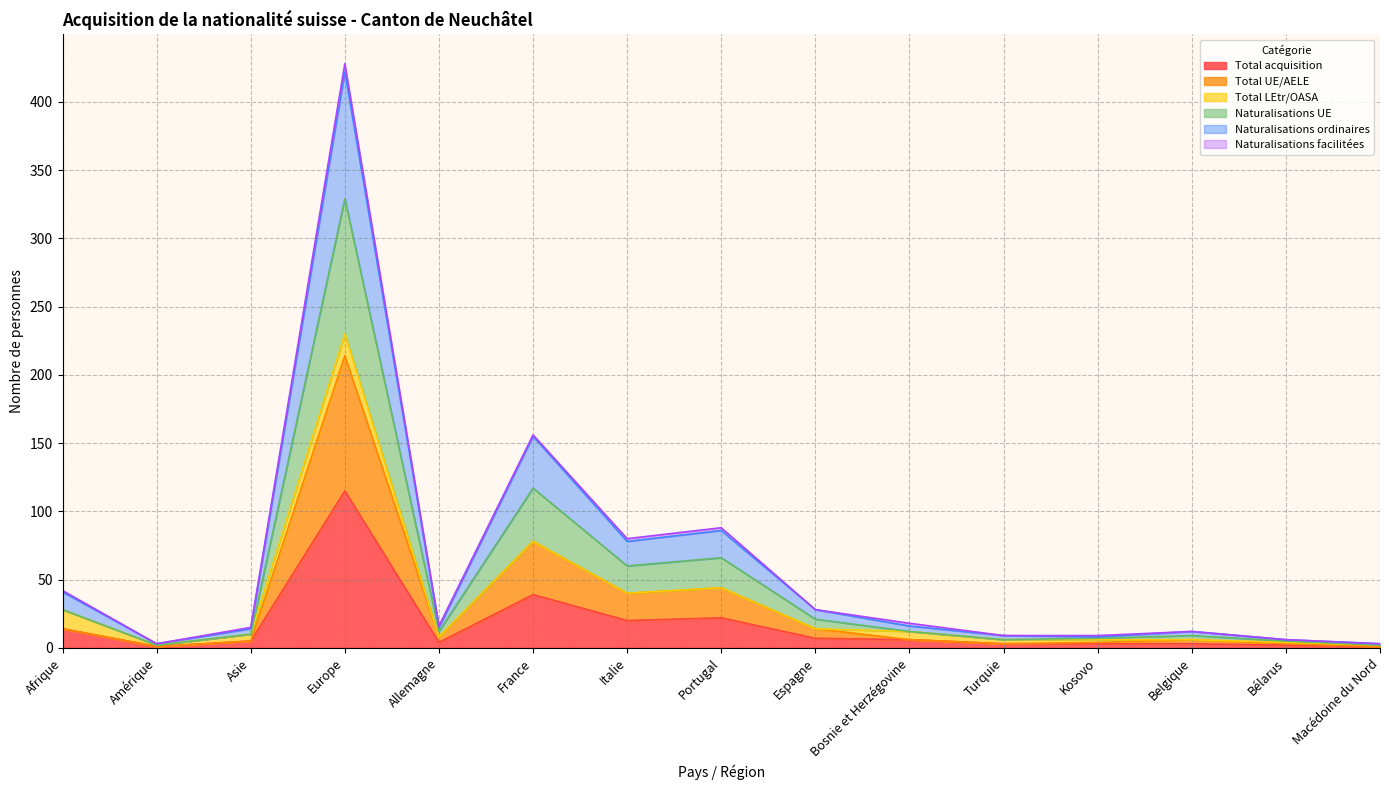

What is the value of the Naturalisations ordinaires point at the 1st from the left?

41